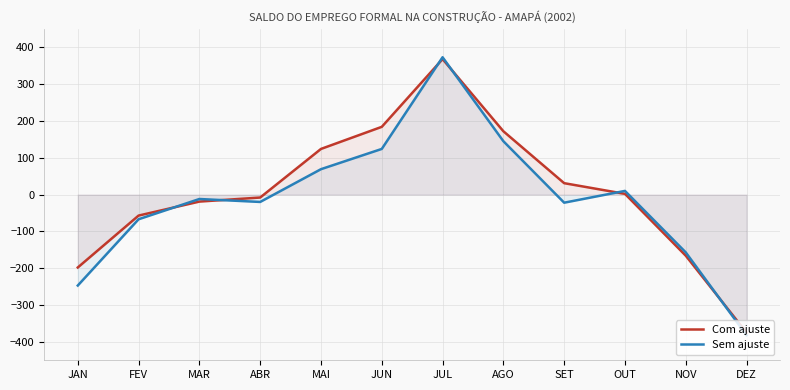

Rank the categories by Com ajuste value from highest to lowest.

JUL, JUN, AGO, MAI, SET, OUT, ABR, MAR, FEV, NOV, JAN, DEZ